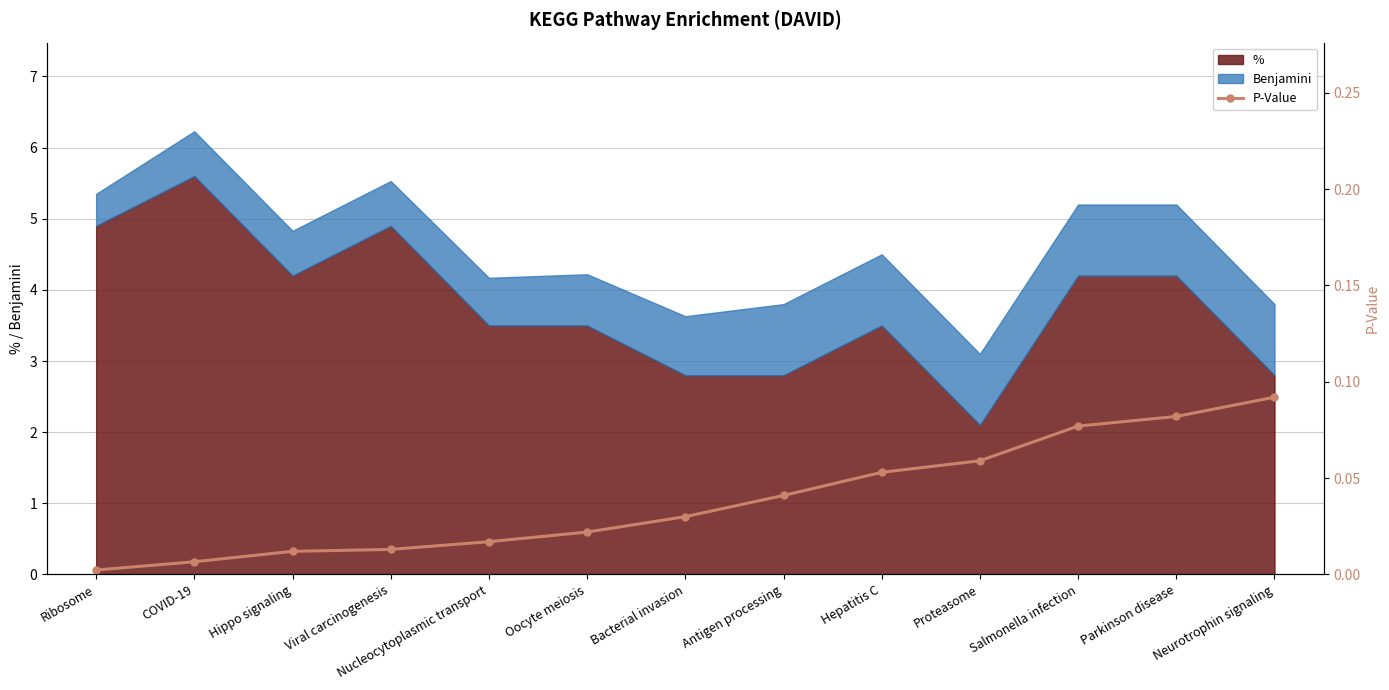

The chart shows a value of 0.1 at Hepatitis C. True or false?

True